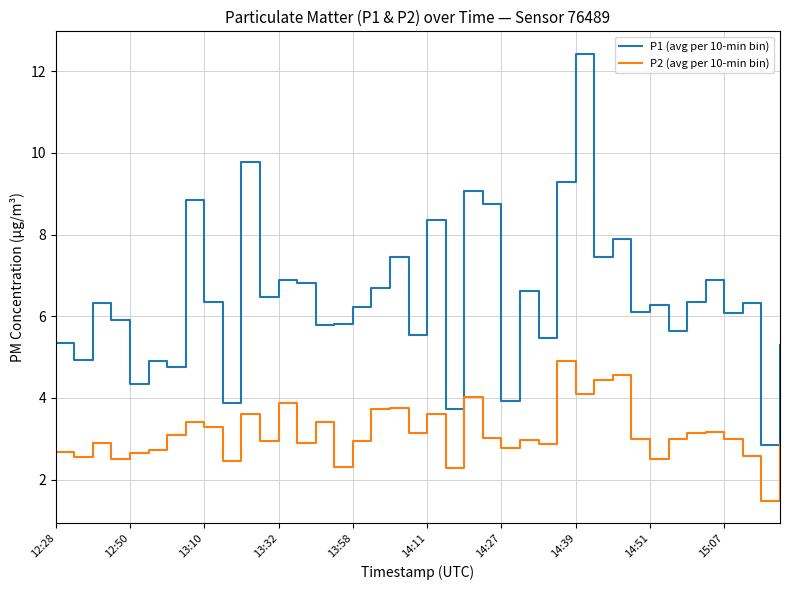

True or false: P1 (avg per 10-min bin) and P2 (avg per 10-min bin) cross at least once.

False